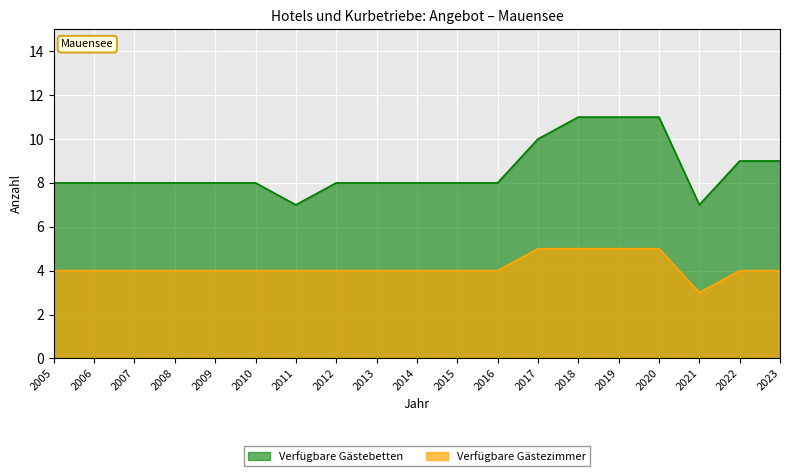

Which series has the widest spread of values?

Verfügbare Gästebetten